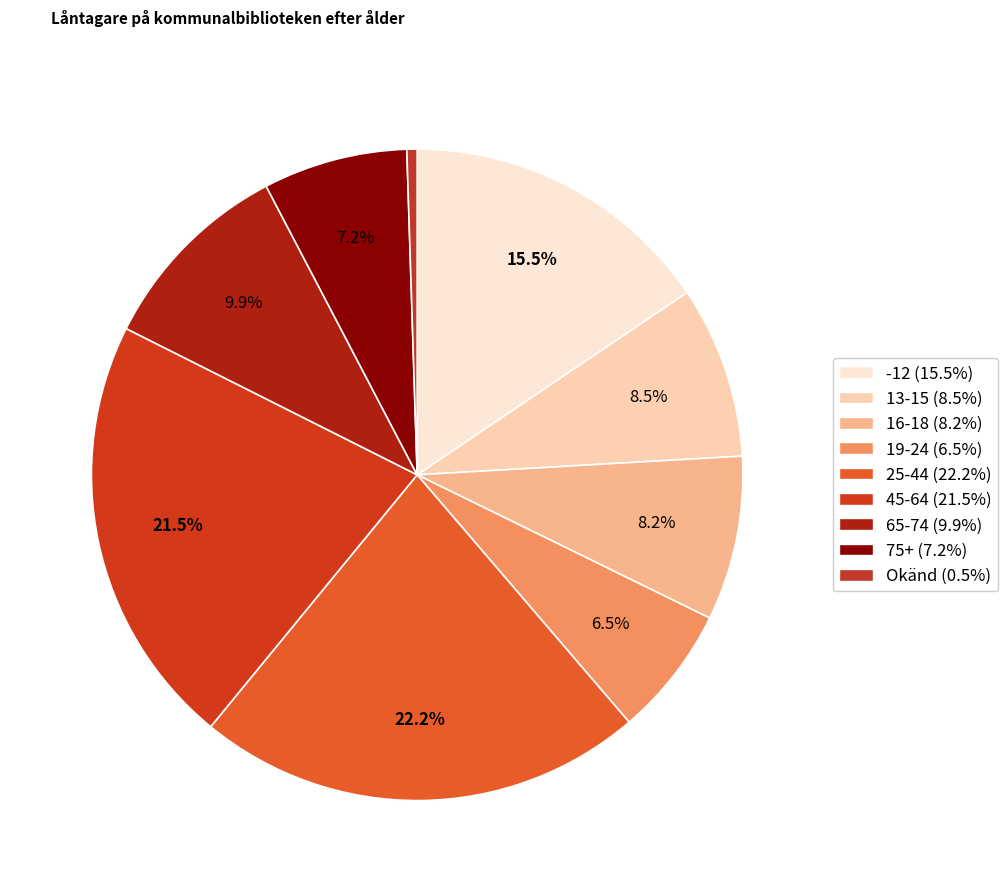

Count the number of slices in the pie.

9